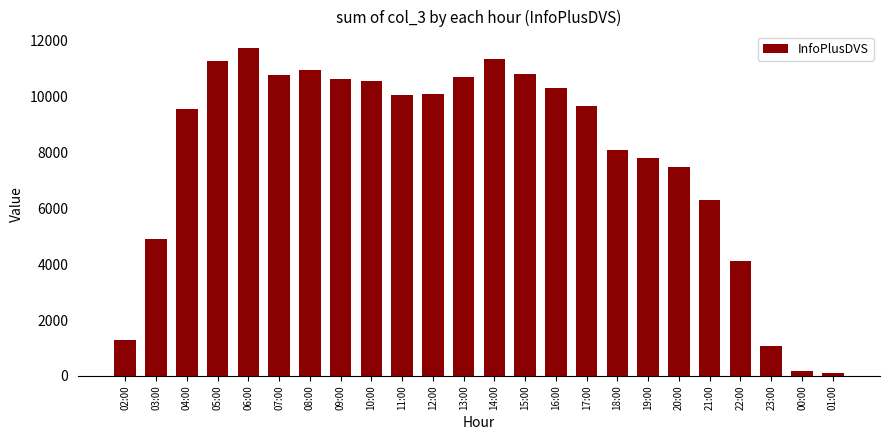

What is the label of the 23rd bar from the left?

00:00